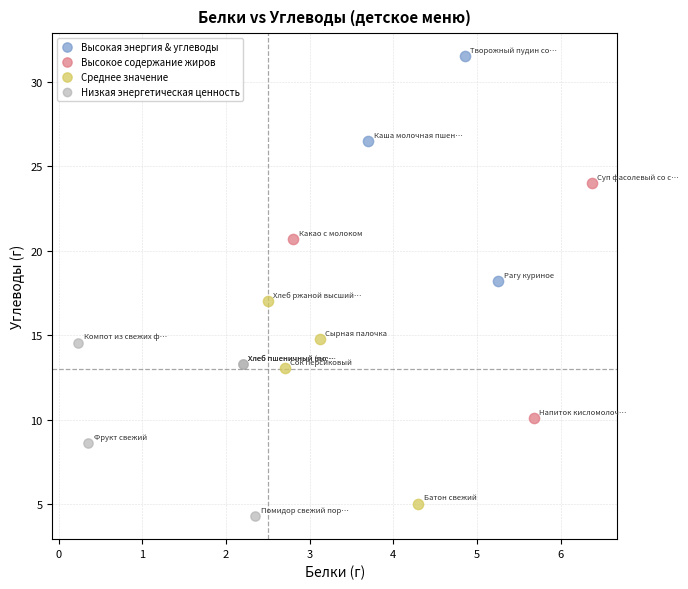

What are all the series names shown in the legend?

Высокая энергия & углеводы, Высокое содержание жиров, Среднее значение, Низкая энергетическая ценность